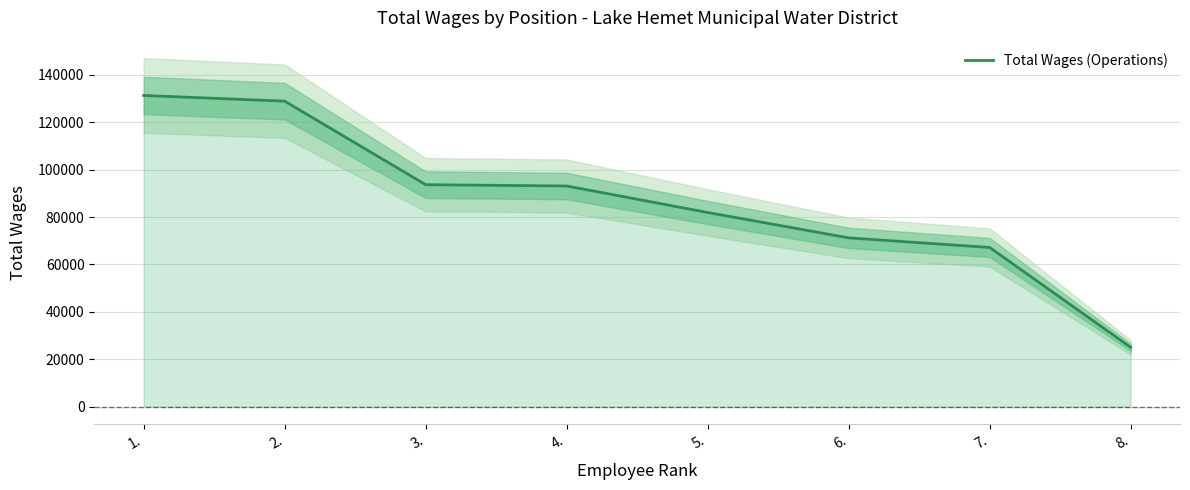

How many distinct data groups are displayed?

1